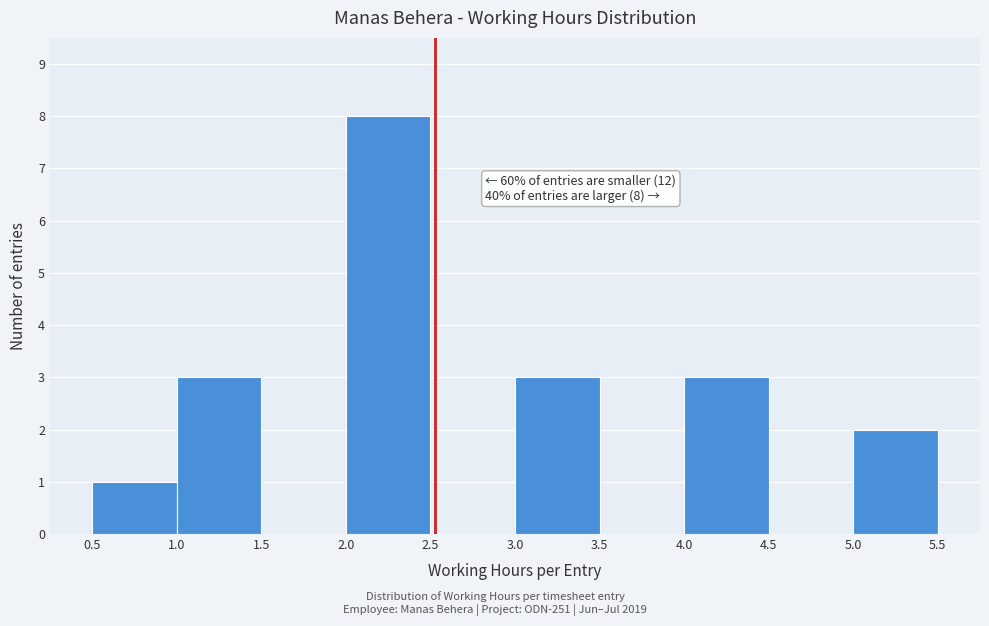

Over which range of the x-axis is the bar tallest?

2.0 to 2.5